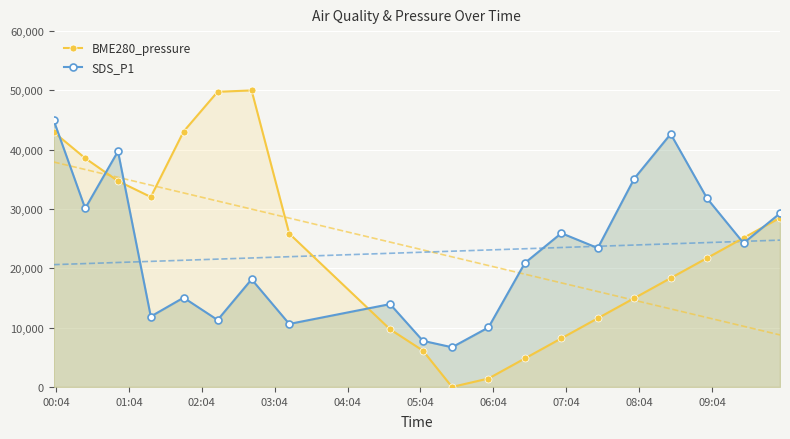

What is the value of the SDS_P1 point at the 3rd from the left?

39730.5